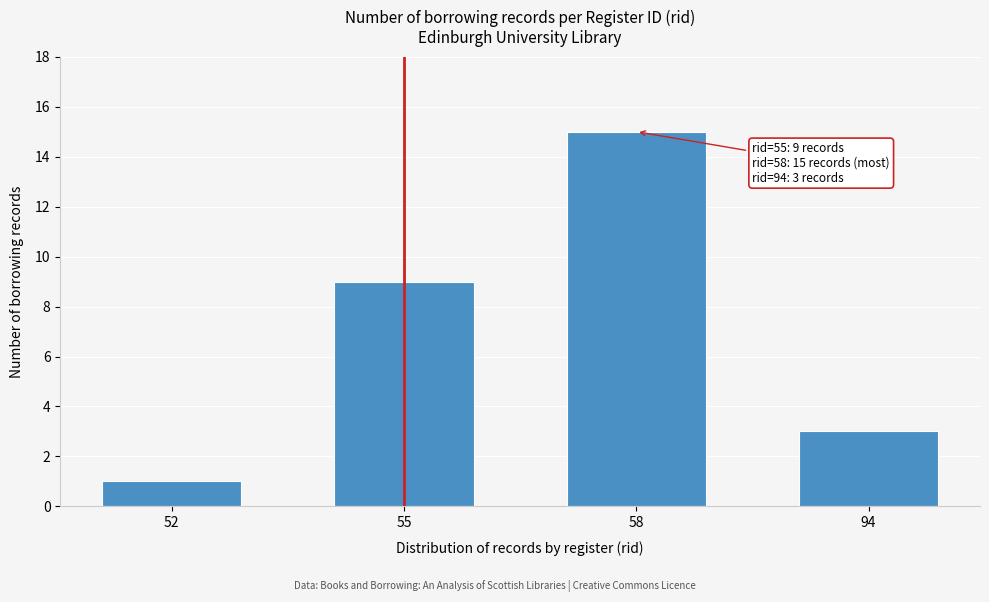

Reading right to left, transcribe all the data shown in this chart.

3	15	9	1